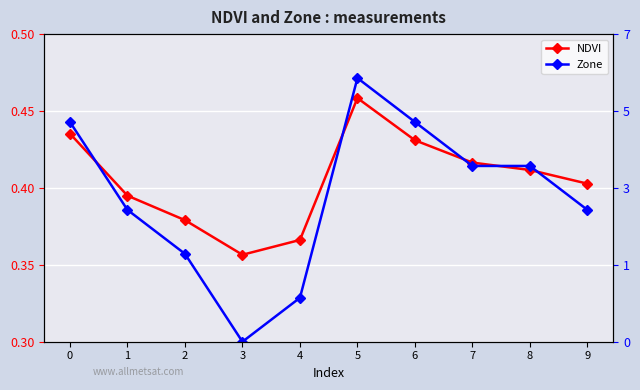

Count the number of categories in the chart.

10